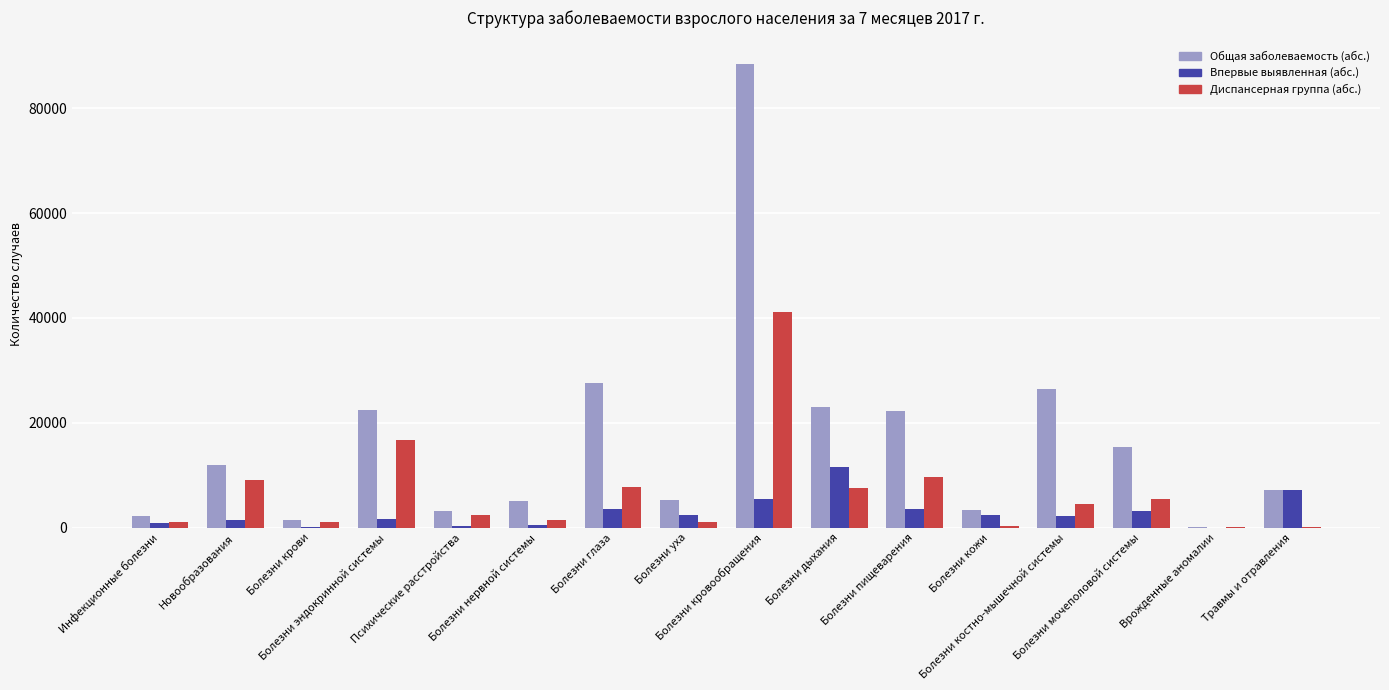

What is the sum of all Диспансерная группа (абс.) values?

109320